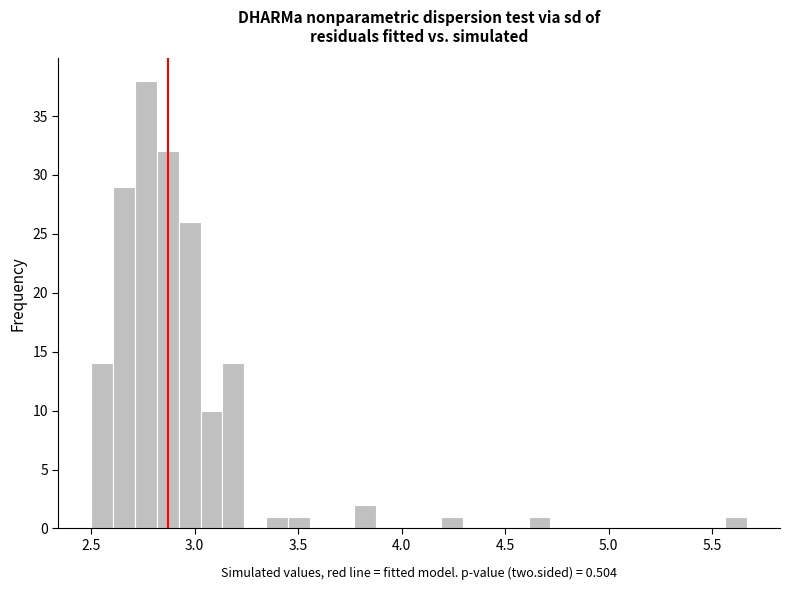

Read against the x-axis, roughly where is the centre of the tallest bar?

2.75